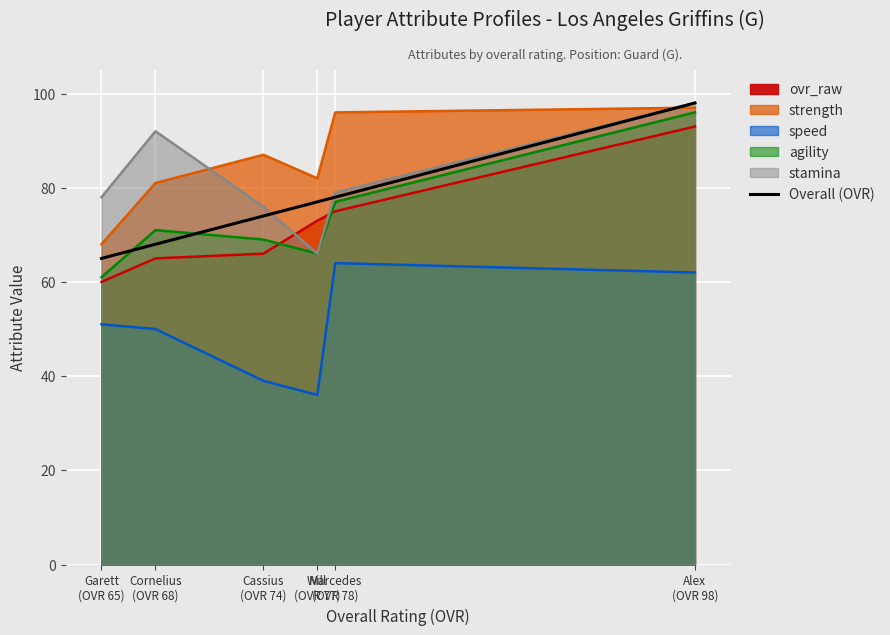

How many lines are shown in the chart?

1